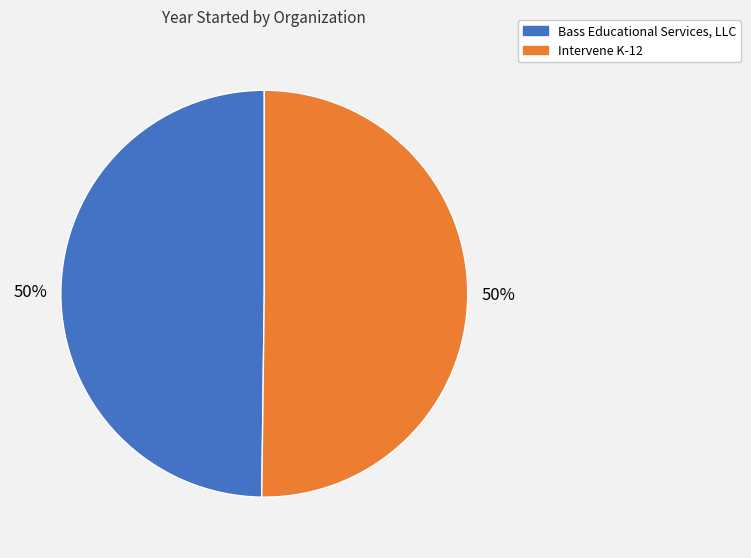

What is the ratio of the value at Bass Educational Services, LLC to the value at Intervene K-12?

1.0